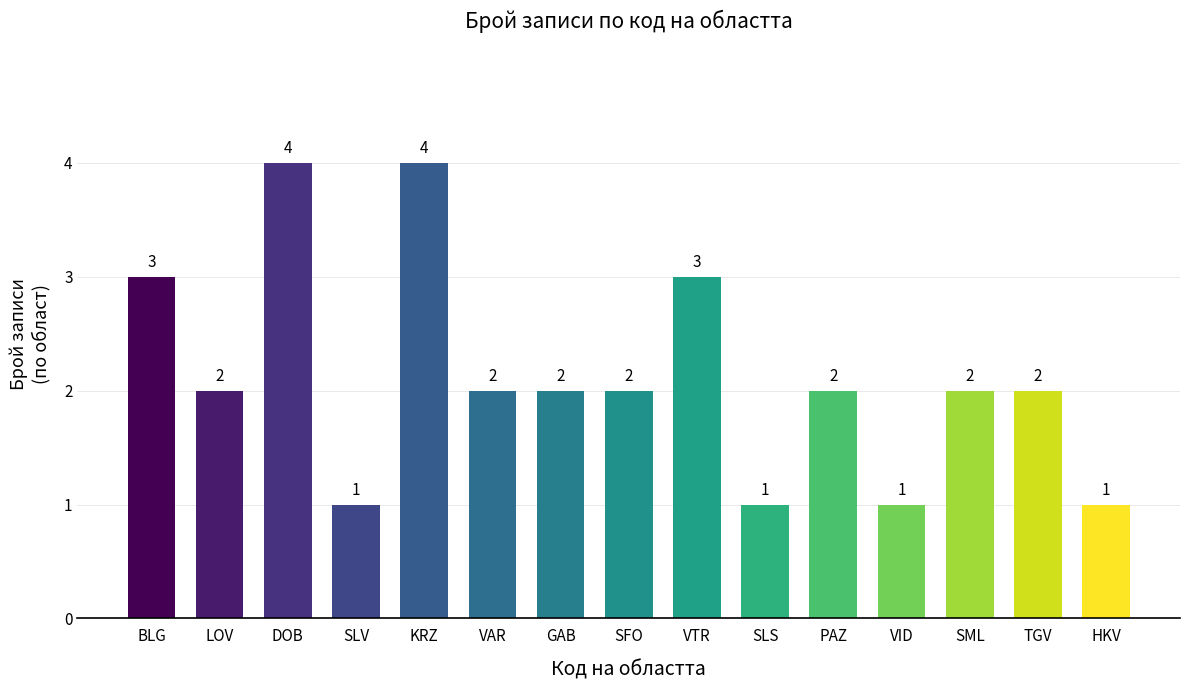

What is the maximum value shown in the chart?

4